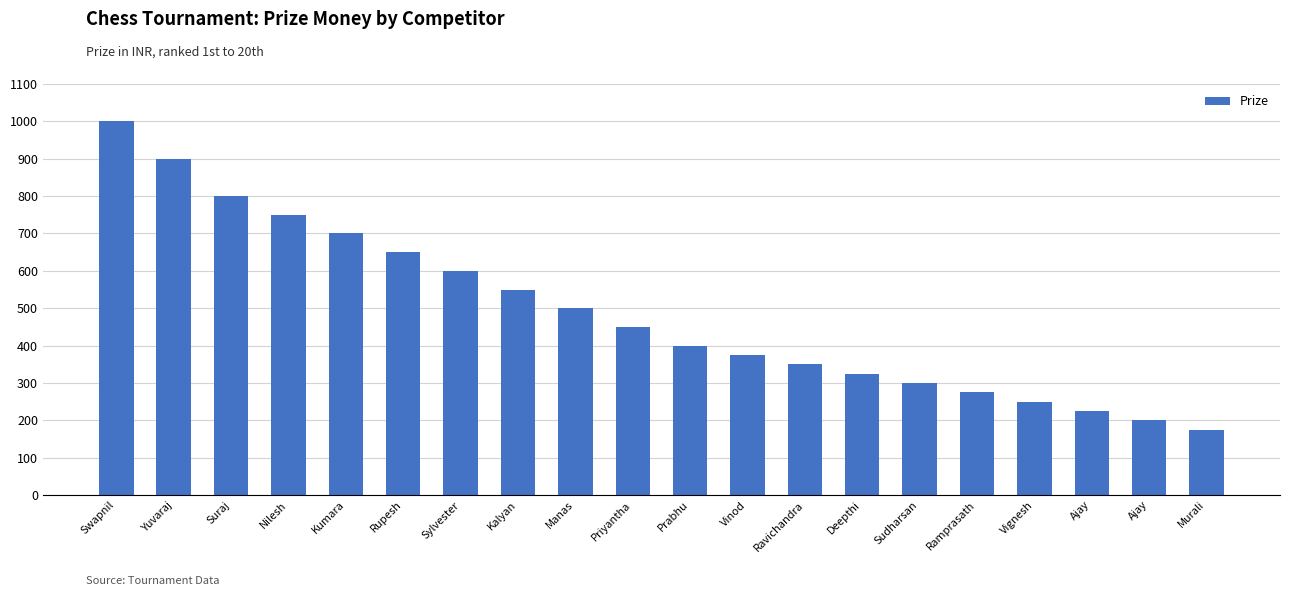

What is the value of the 1st bar from the left?

1000